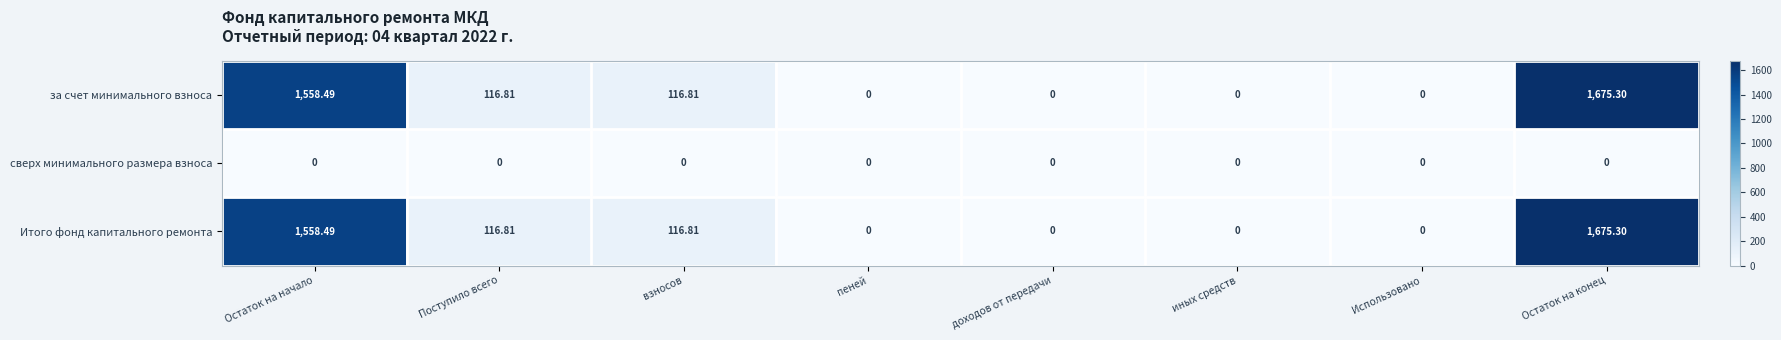

At which category is the sum across all series the highest?

Остаток на конец